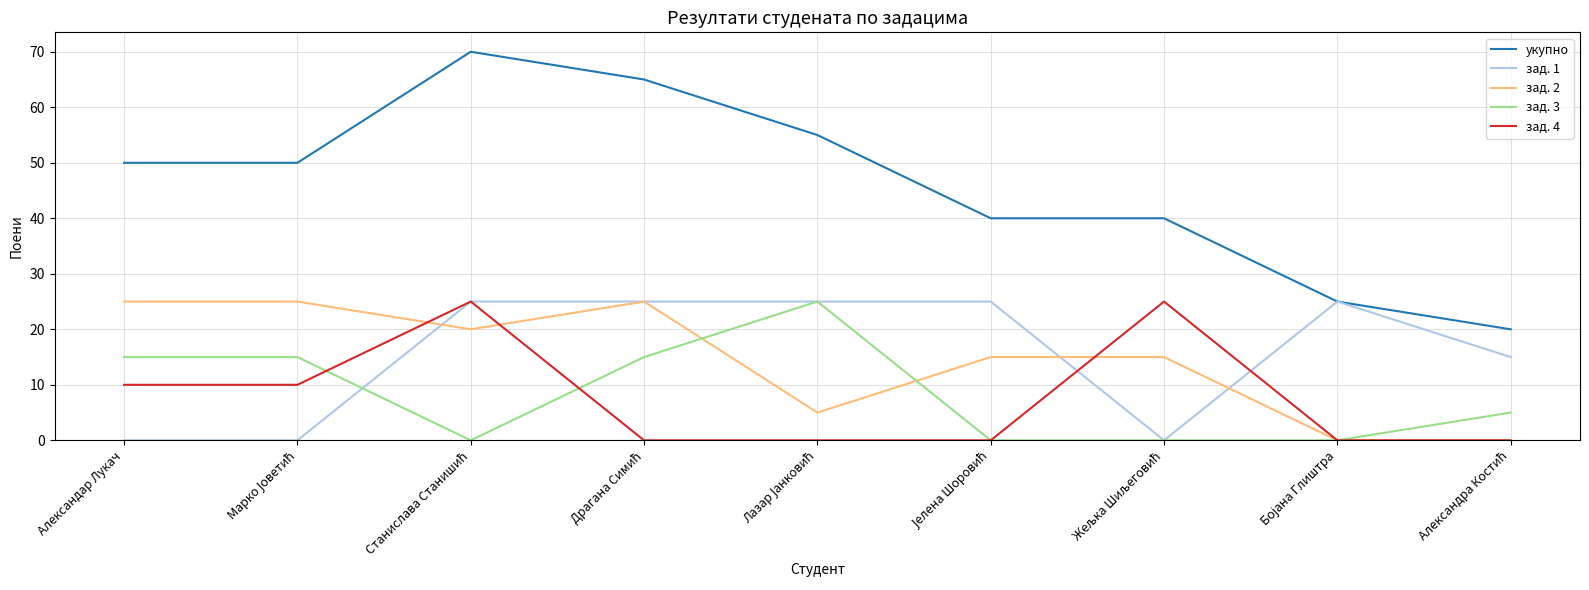

The укупно series shows 30 at Александар Лукач. True or false?

False